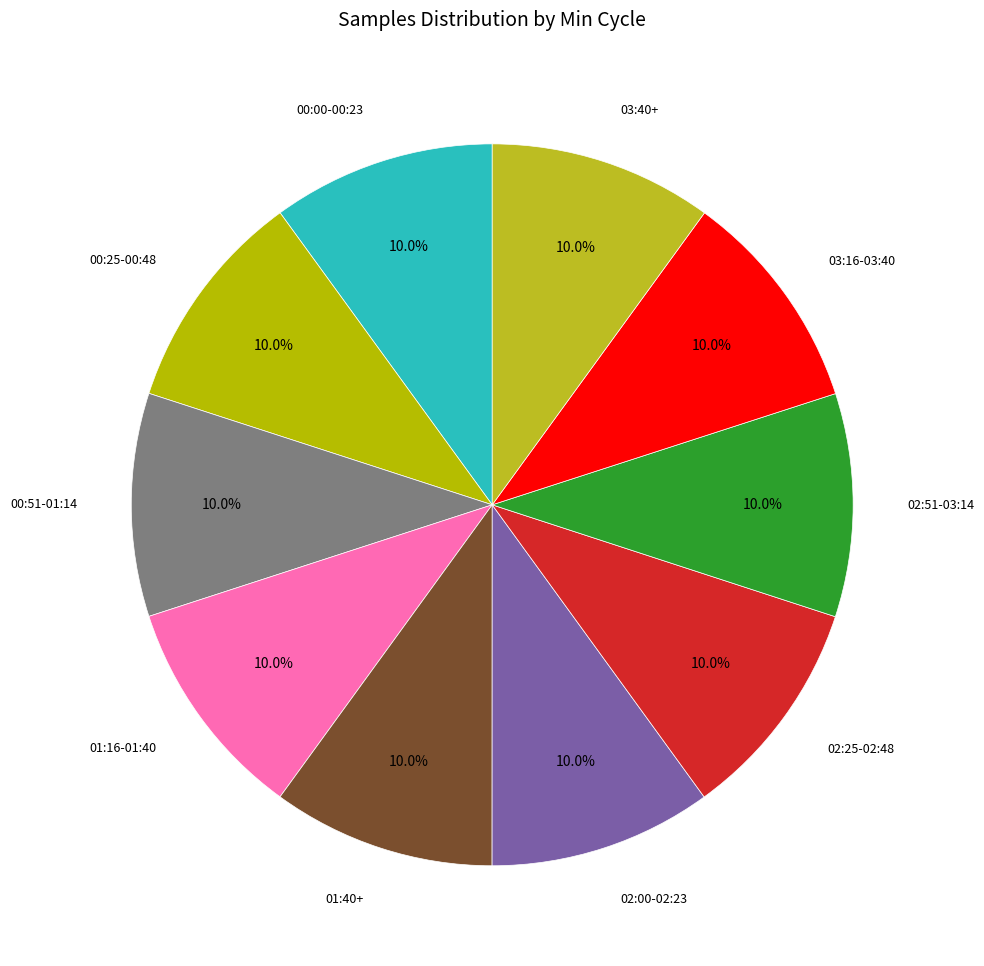

Approximately how many times larger is the value at 03:16-03:40 compared to 01:40+?

1.0